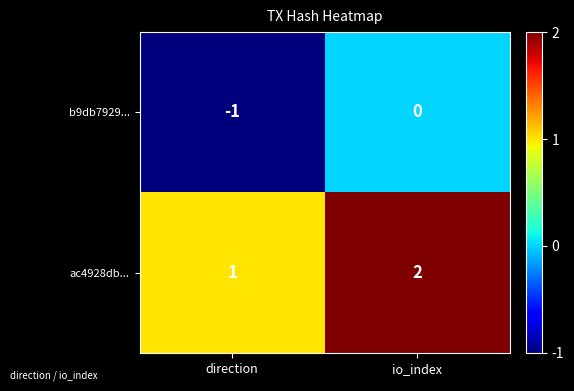

At which category is the sum across all series the highest?

io_index